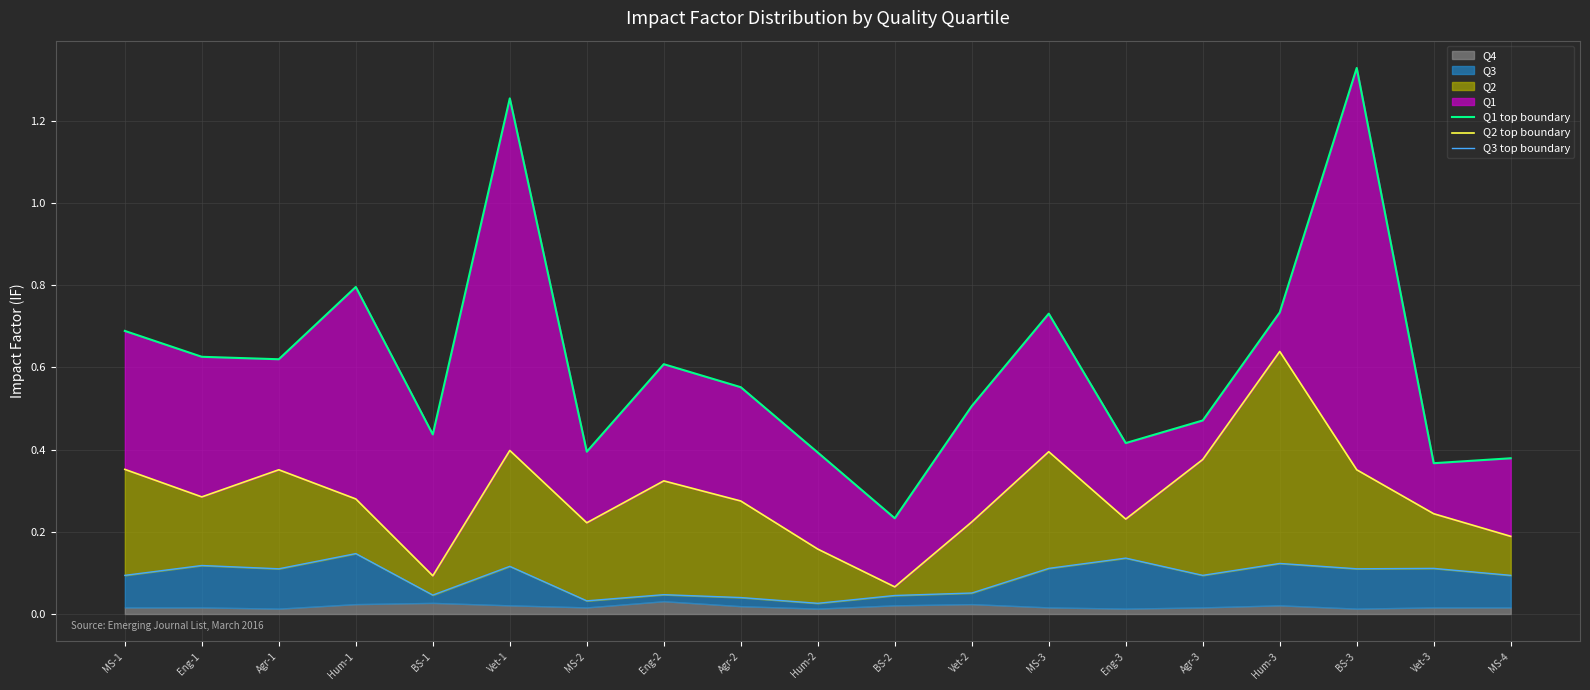

Is the value of Q3 top boundary at Hum-1 greater than the value of Q1 top boundary at Hum-1?

No